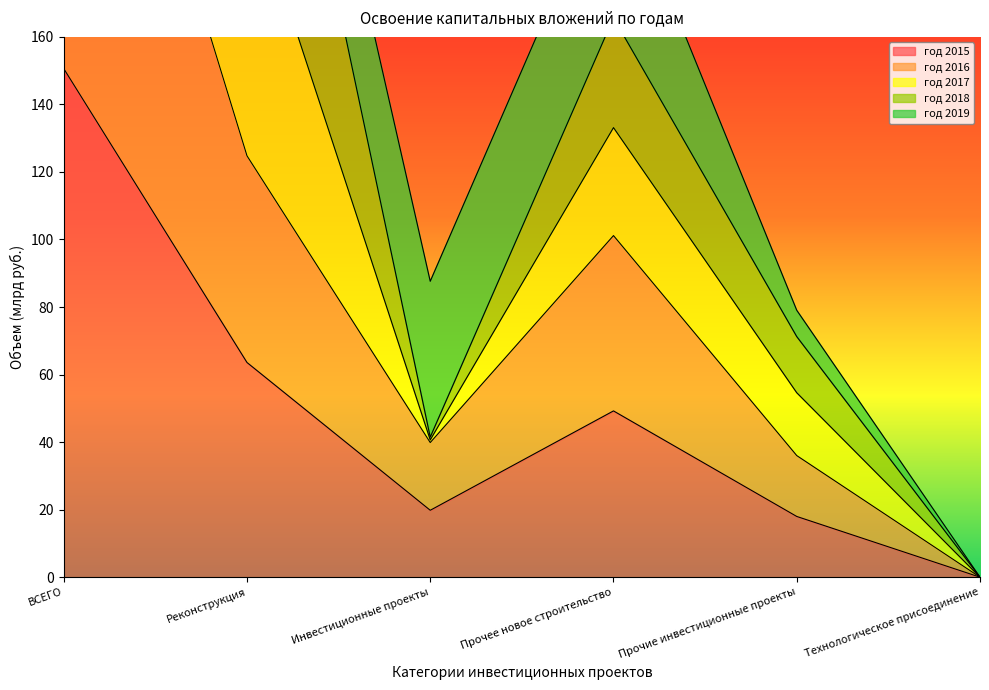

What is the greatest value displayed?

576.7